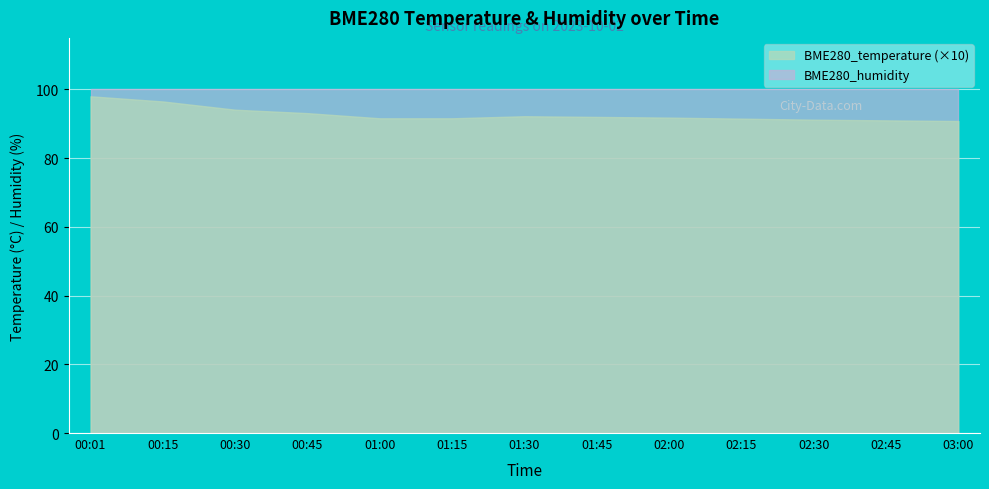

Reading left to right, list all the values displayed in this chart.

BME280_temperature: 00:01=9.8	00:15=9.7	00:30=9.4	00:45=9.3	01:00=9.2	01:15=9.2	01:30=9.2	01:45=9.2	02:00=9.2	02:15=9.2	02:30=9.1	02:45=9.1	03:00=9.1
BME280_humidity: 00:01=100.0	00:15=100.0	00:30=100.0	00:45=100.0	01:00=100.0	01:15=100.0	01:30=100.0	01:45=100.0	02:00=100.0	02:15=100.0	02:30=100.0	02:45=100.0	03:00=100.0